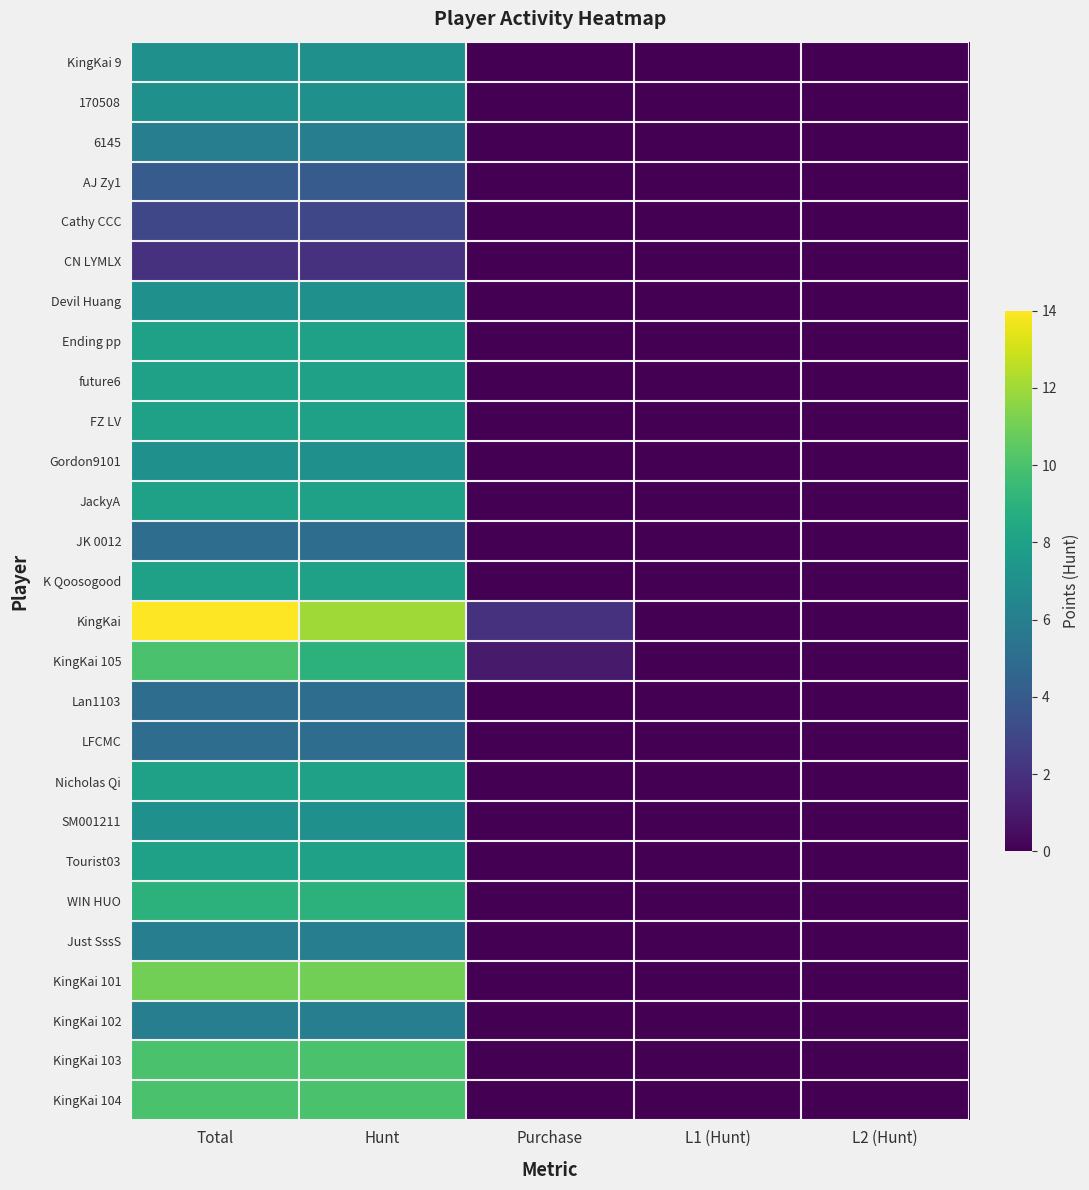

Rank the series by their maximum value, from lowest to highest.

CN LYMLX, Cathy CCC, AJ Zy1, JK 0012, Lan1103, LFCMC, 6145, Just SssS, KingKai 102, KingKai 9, 170508, Devil Huang, Gordon9101, SM001211, Ending pp, future6, FZ LV, JackyA, K Qoosogood, Nicholas Qi, Tourist03, WIN HUO, KingKai 105, KingKai 103, KingKai 104, KingKai 101, KingKai